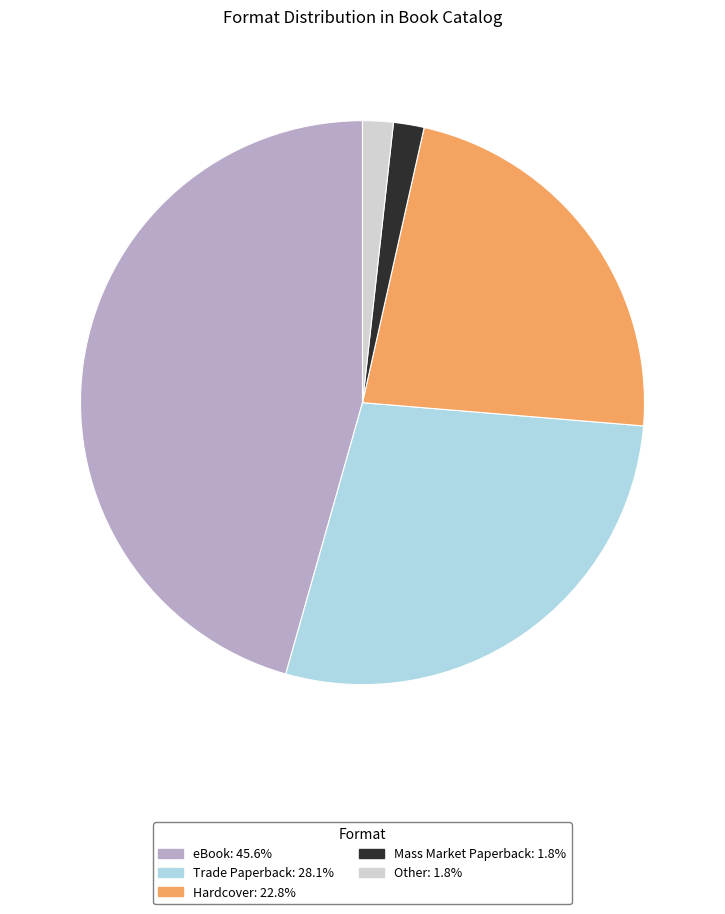

Is there a majority slice in this chart?

No